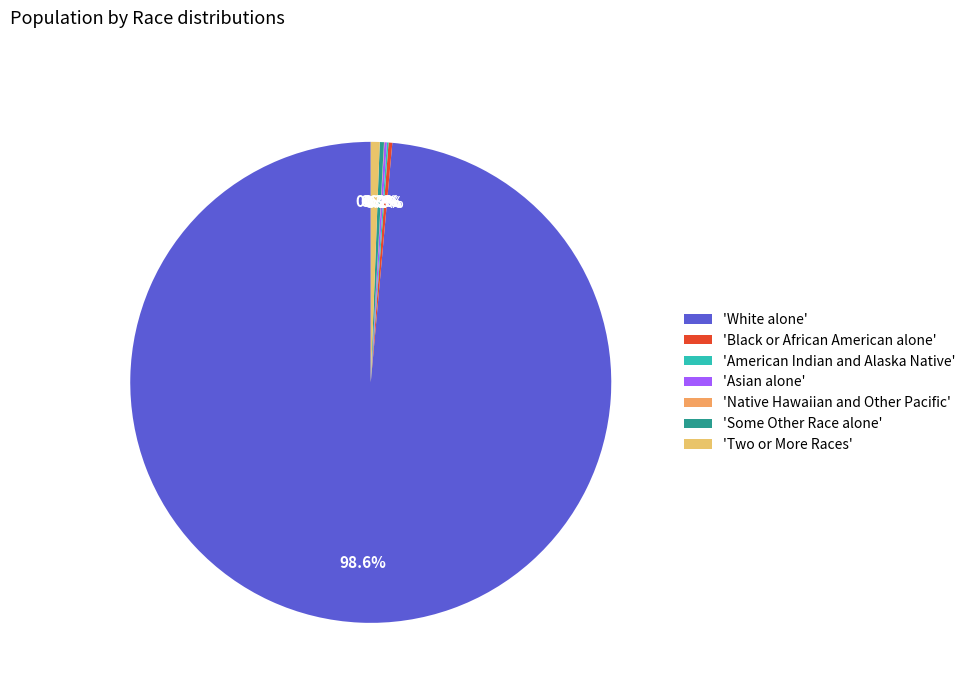

To the nearest percent, what is the difference between the largest and smallest slice percentages?

99%